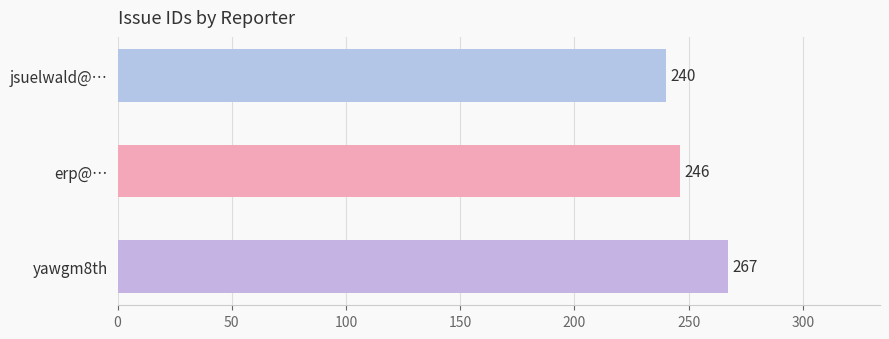

Where is the data nearest to the value 253?

erp@…